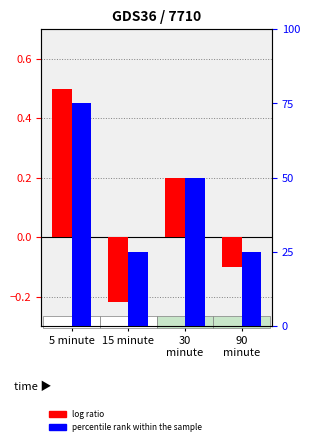

How many percentile rank within the sample values are between 25 and 75?

4